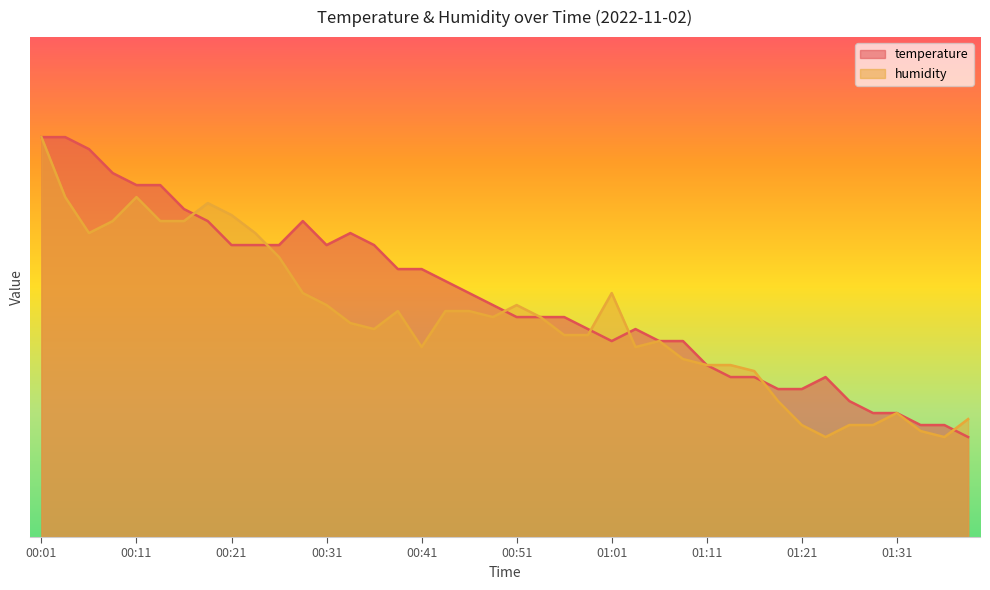

List the labels in order of temperature value, smallest first.

01:39, 01:34, 01:36, 01:29, 01:31, 01:26, 01:19, 01:21, 01:14, 01:16, 01:24, 01:11, 01:01, 01:06, 01:09, 00:59, 01:04, 00:51, 00:54, 00:56, 00:49, 00:46, 00:44, 00:39, 00:41, 00:21, 00:24, 00:26, 00:31, 00:36, 00:34, 00:19, 00:29, 00:16, 00:11, 00:14, 00:09, 00:06, 00:01, 00:04